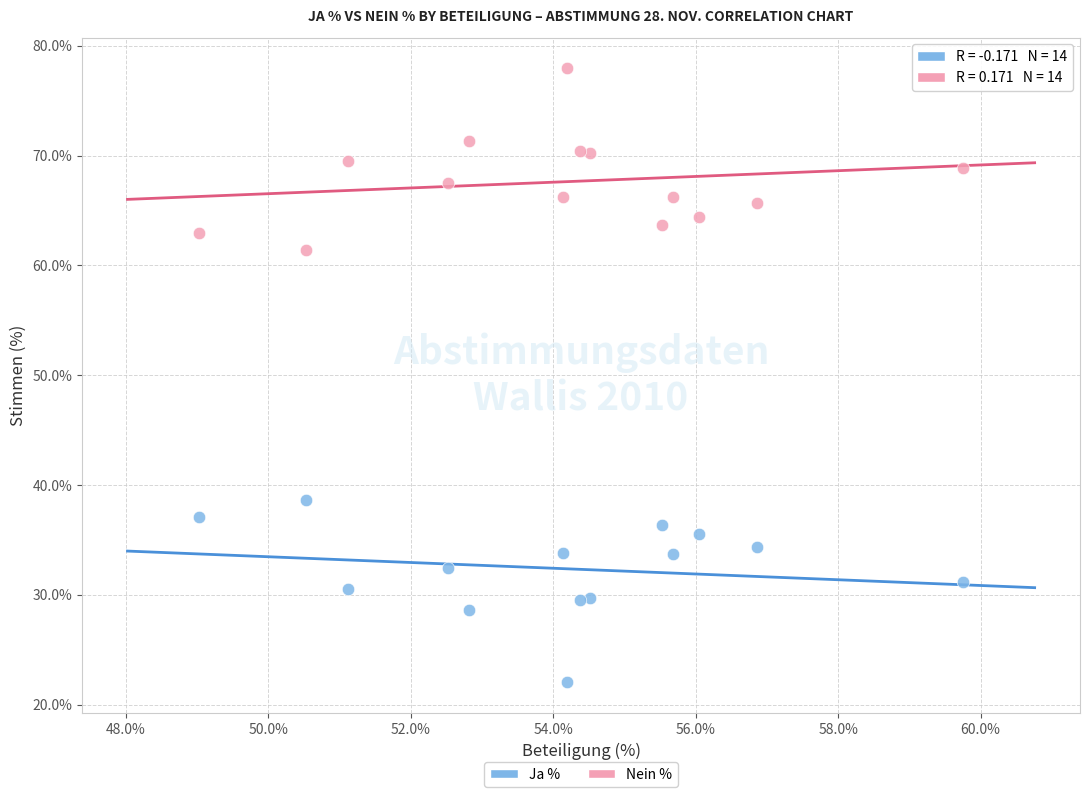

Which series reaches the minimum Y coordinate?

Ja %